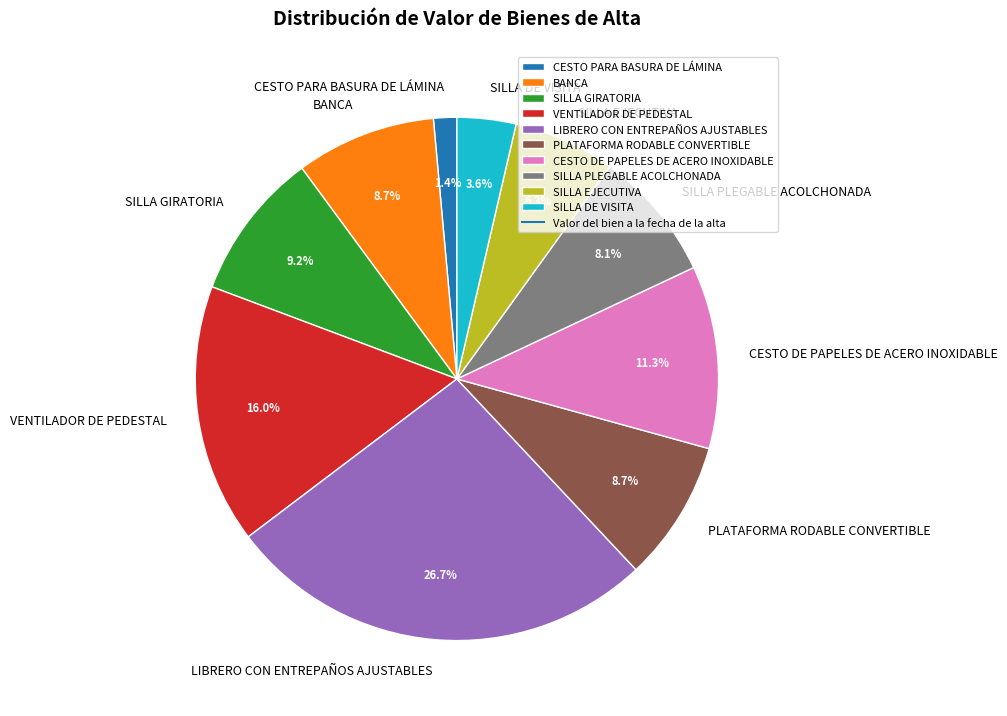

Approximately how many times larger is the value at VENTILADOR DE PEDESTAL compared to SILLA PLEGABLE ACOLCHONADA?

2.0